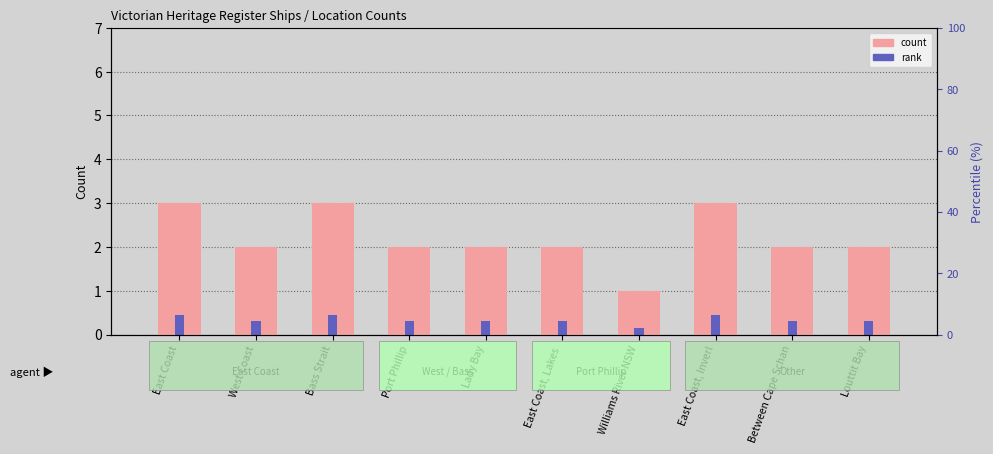

The count series shows 5.1 at Bass Strait. True or false?

False